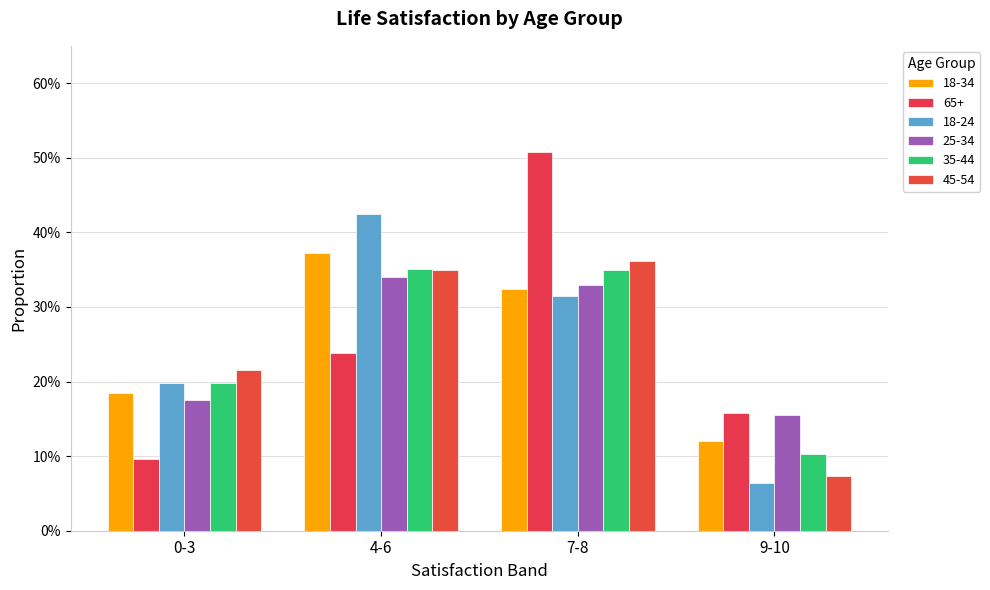

Does the chart contain any negative values?

No